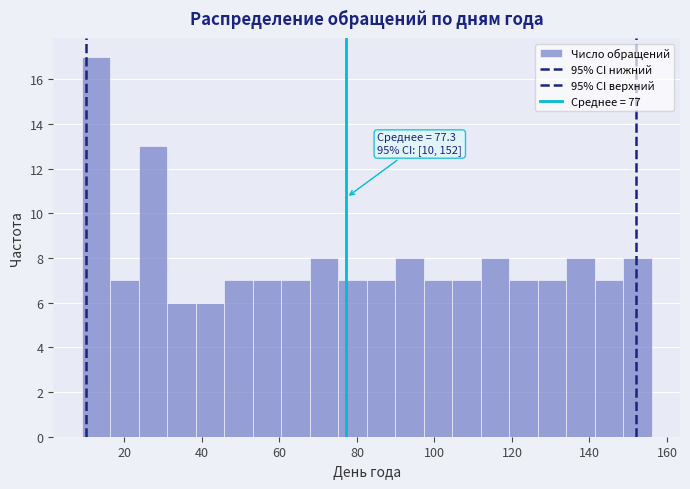

Around what value on the x-axis is the tallest bar? Give the approximate position of its centre, as read against the axis.

12